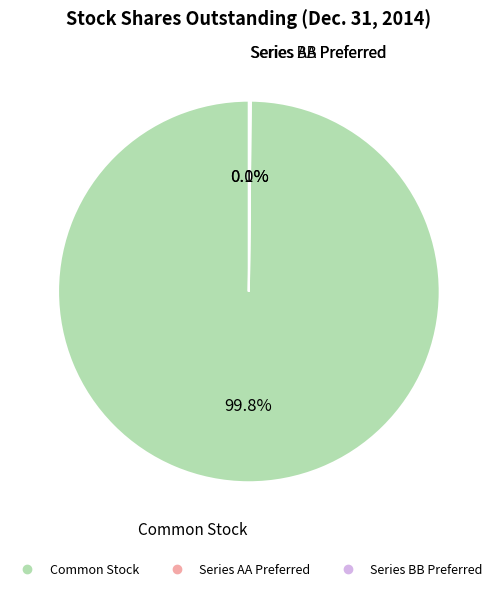

Does any single category account for the majority?

Yes